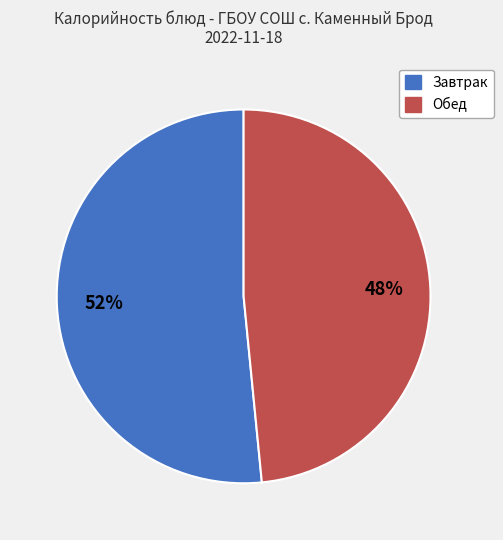

Is there any slice that represents more than half of the pie?

Yes